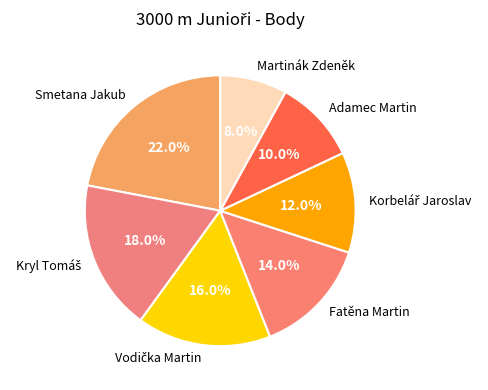

True or false: Adamec Martin accounts for 10% of the total.

True